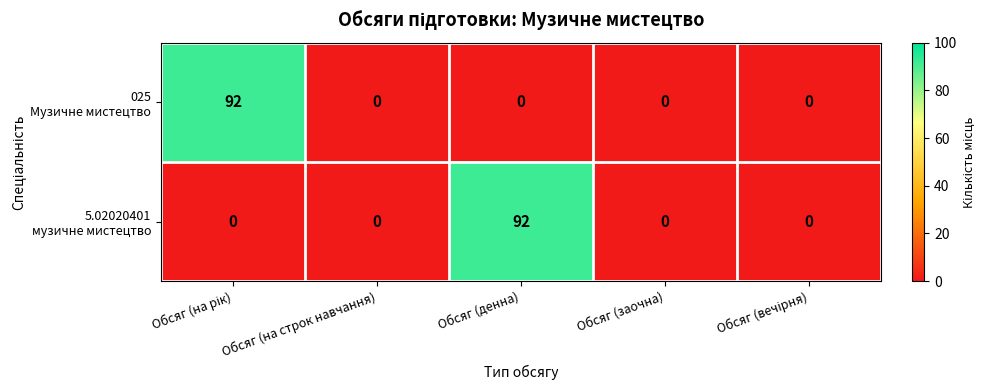

What is the total value across all series at Обсяг (денна)?

92